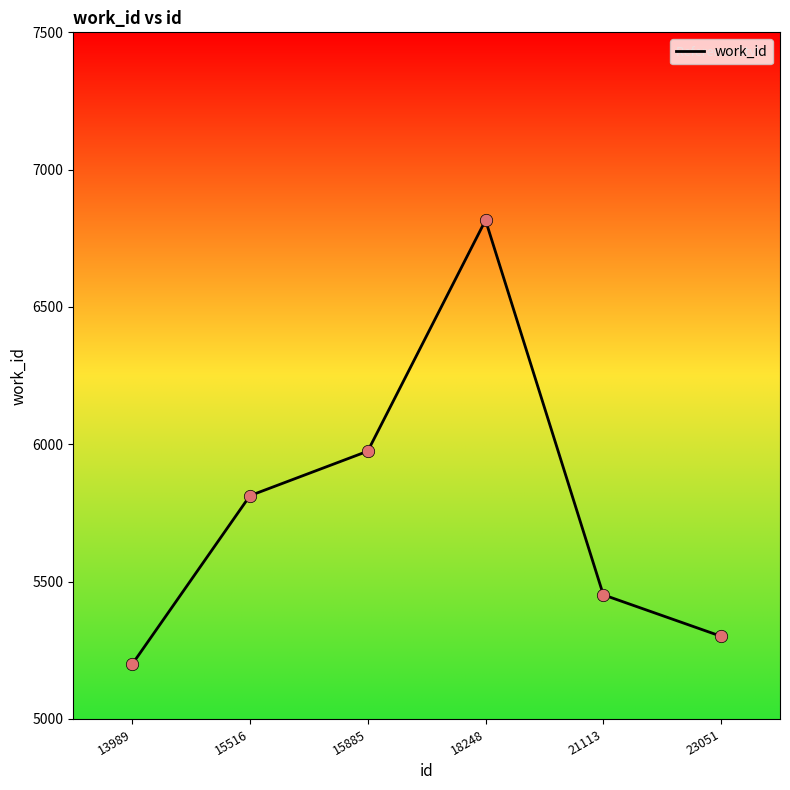

Which has a higher value, 13989 or 15516?

15516